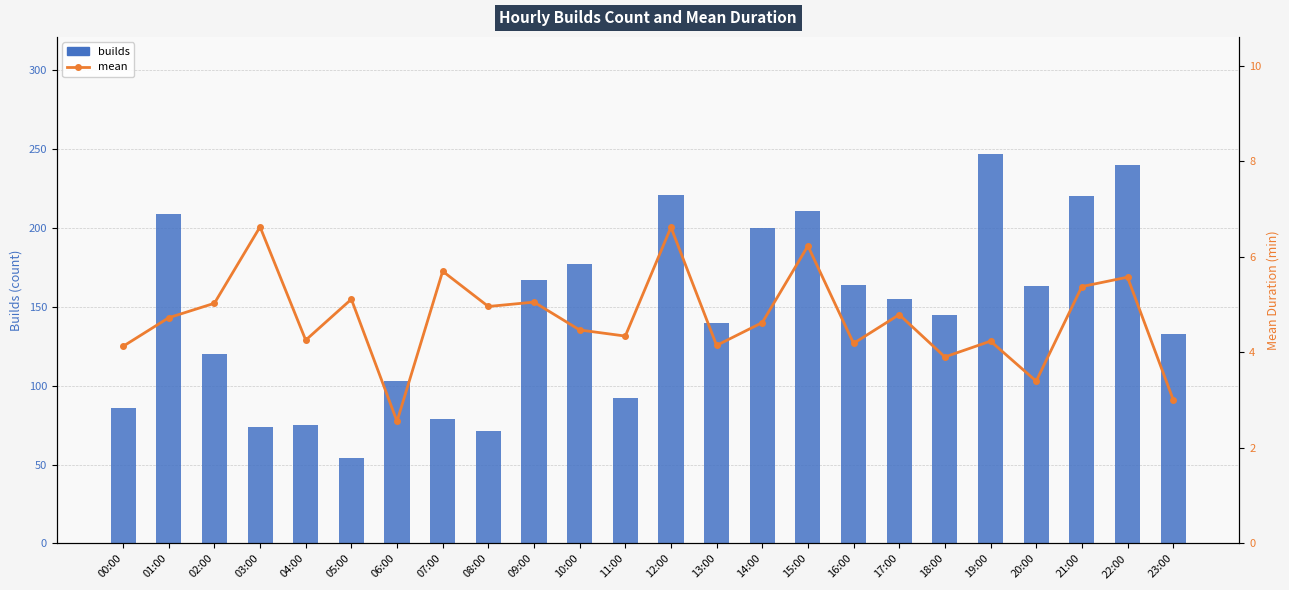

The value of mean at 02:00 is 6.8. True or false?

False